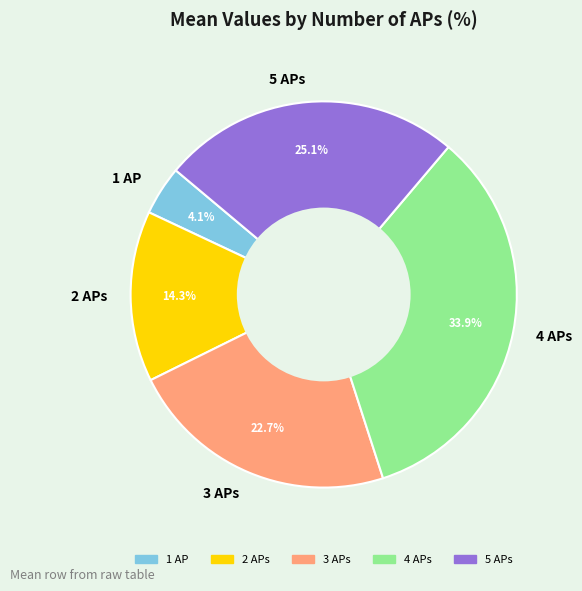

To the nearest percent, what is the average slice percentage?

20%